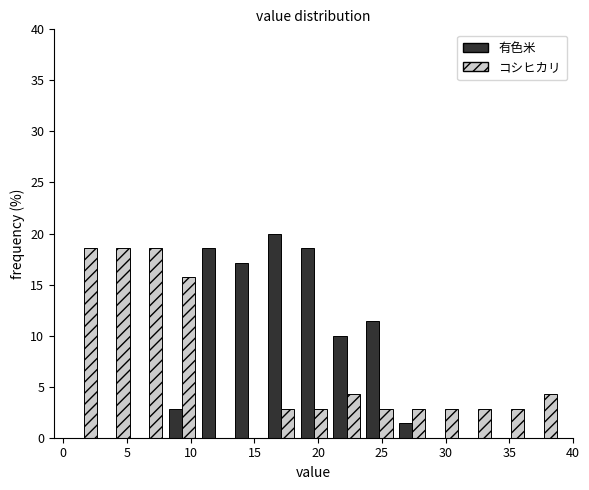

What is the height of the 有色米 bar covering 10.5 to 13.0 on the x-axis? Neither the bar edges nor the heights are printed on the chart, so give them approximately, as read against the axes.

18.5